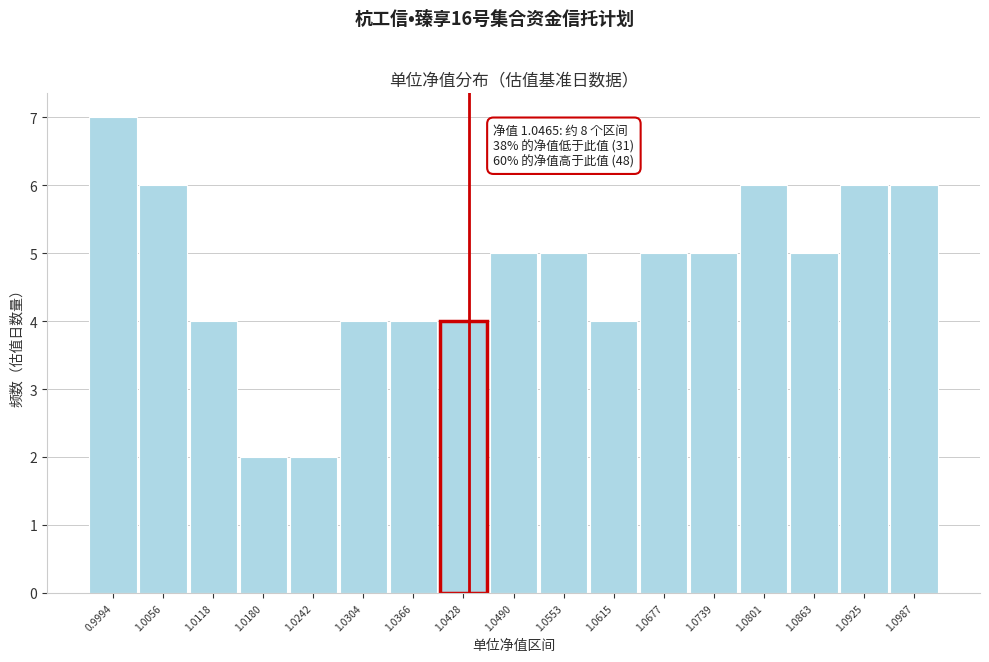

Reading left to right, transcribe all the data shown in this chart.

7	6	4	2	2	4	4	4	5	5	4	5	5	6	5	6	6